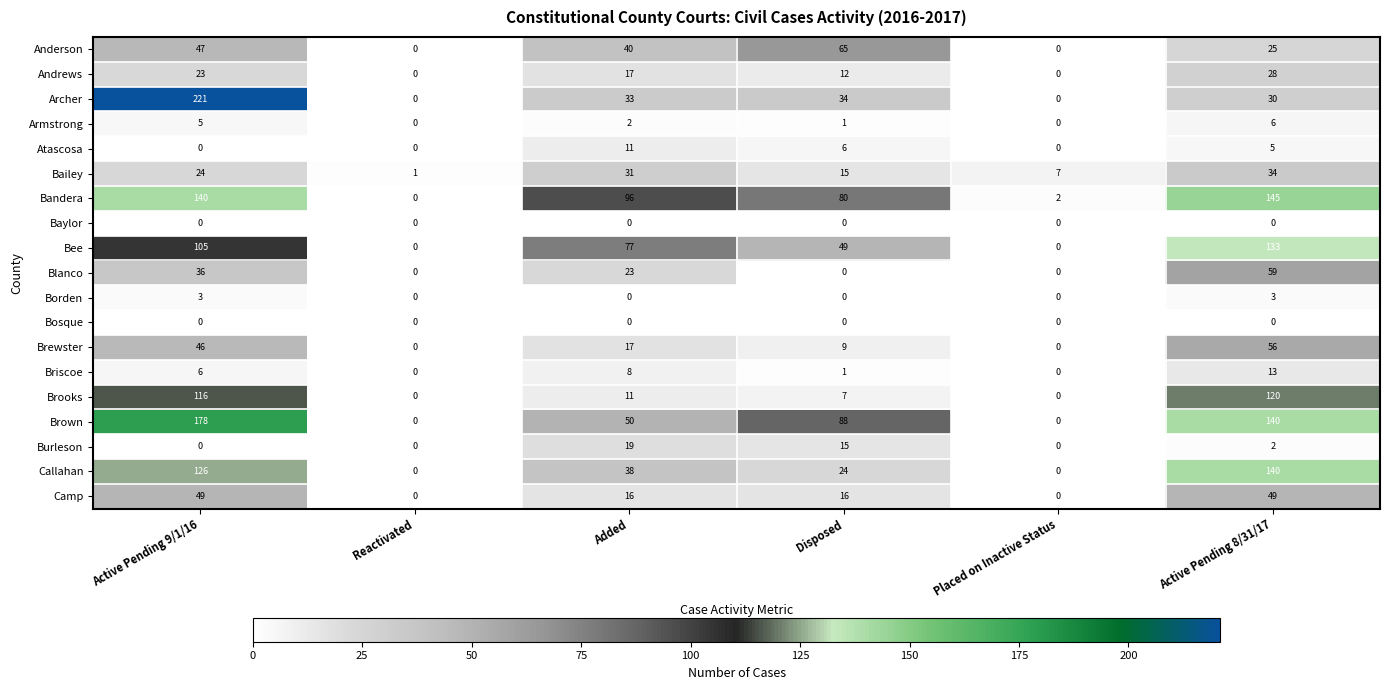

Which series has the largest range (max minus min)?

Archer